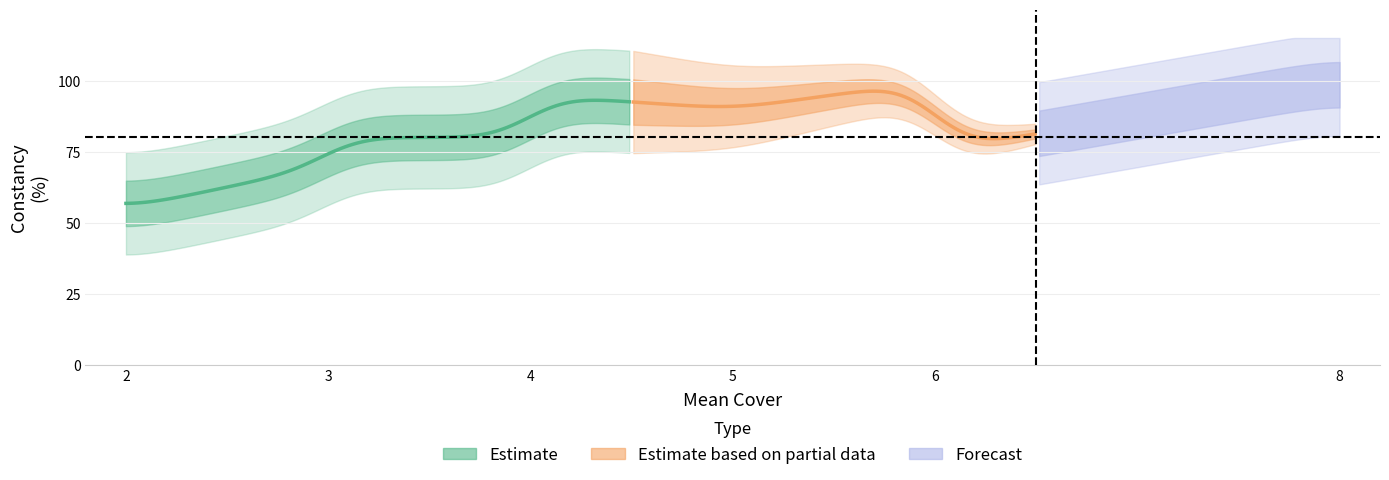

What is the maximum value for constancy?

100